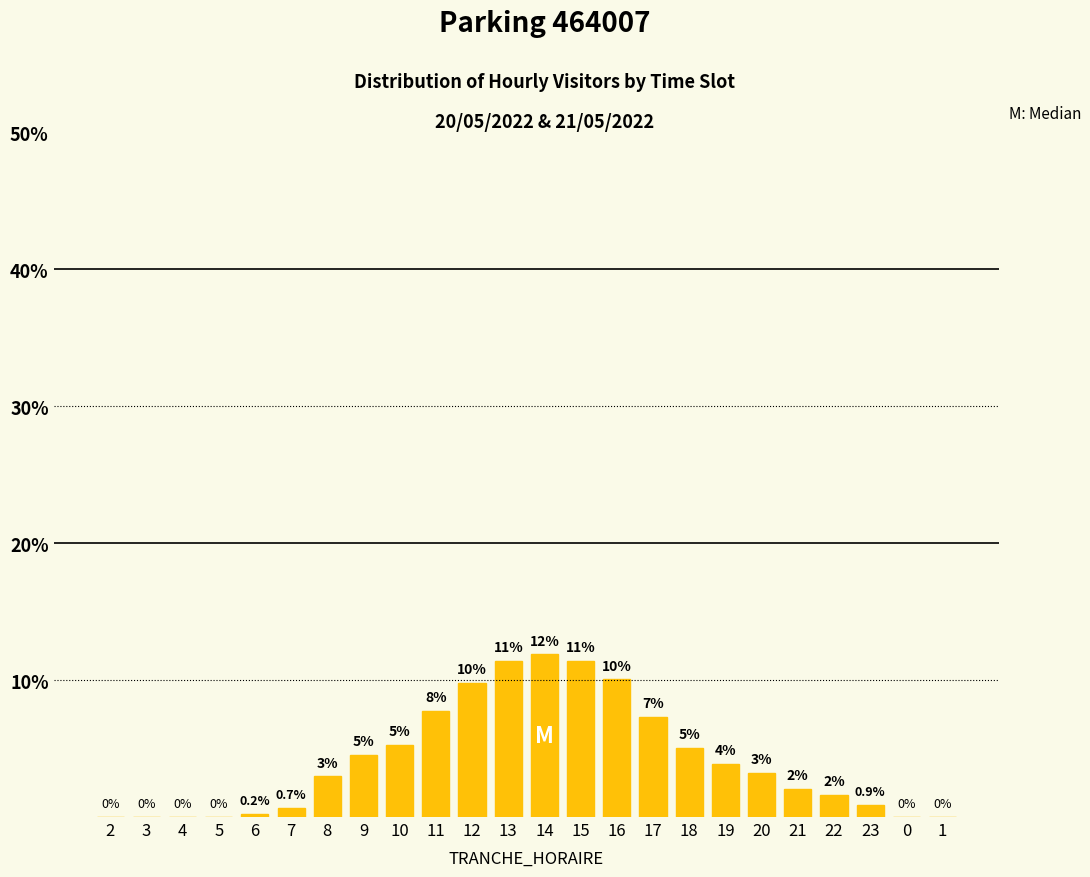

Where is the data nearest to the value 5?

18